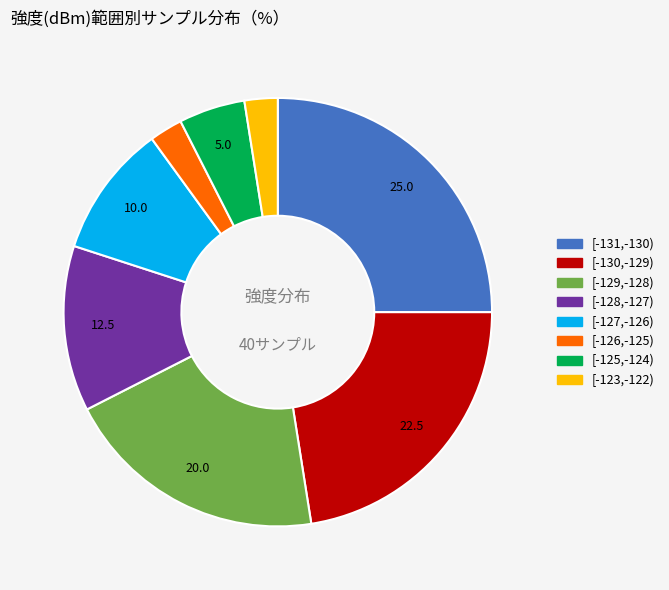

Is there a majority slice in this chart?

No